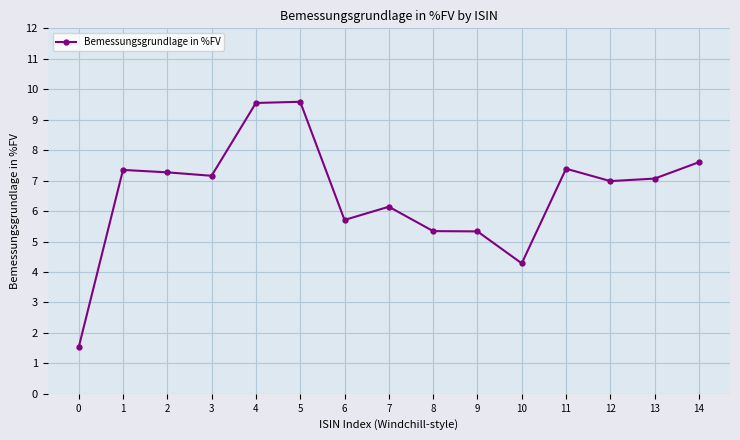

What is the sum of the values at 5 and 13?

16.7